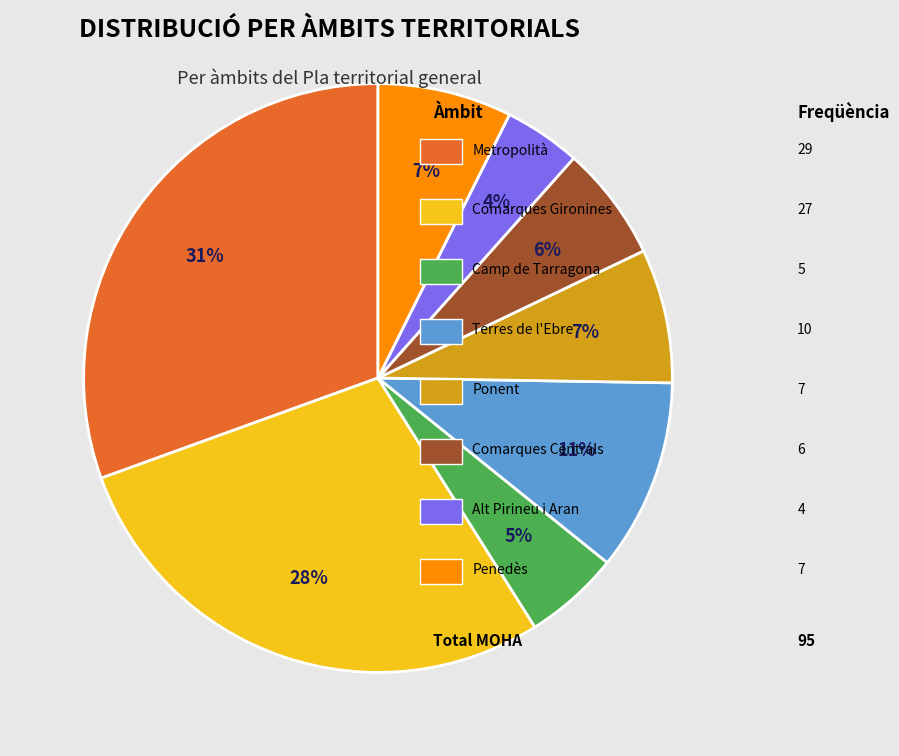

Does any single category account for the majority?

No